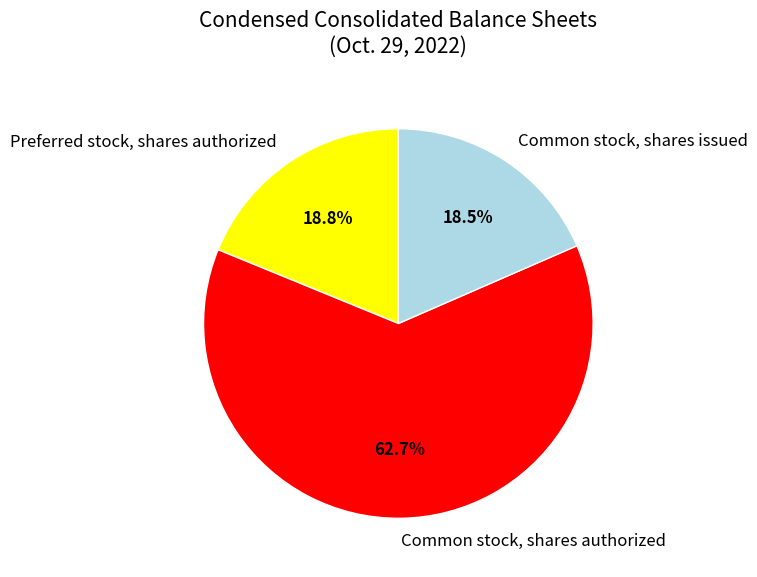

Is the sum of Preferred stock, shares authorized and Common stock, shares issued greater than half?

No